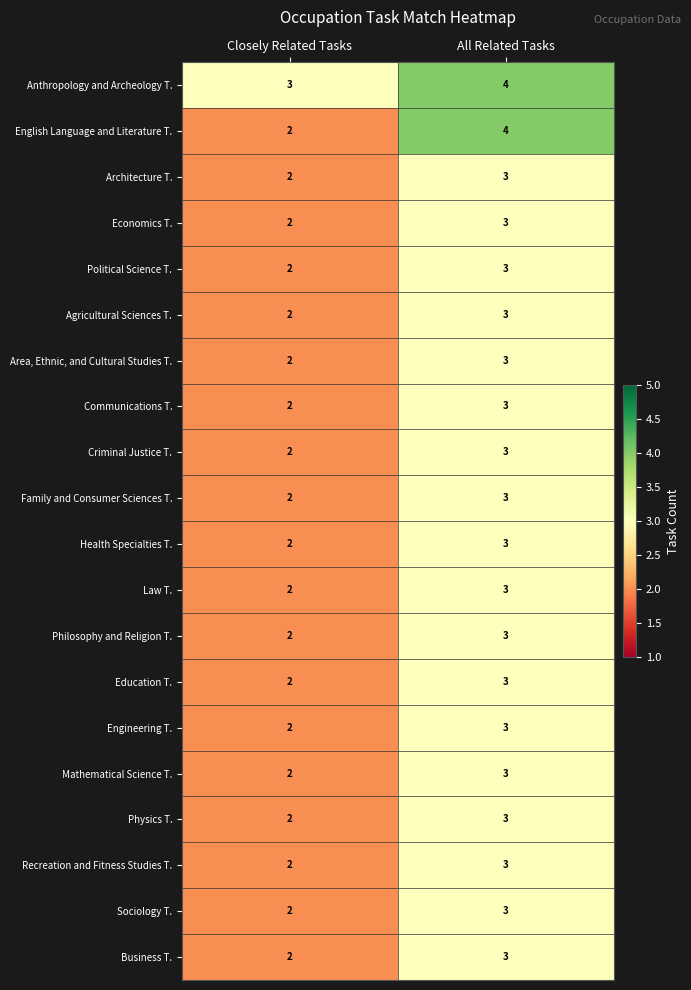

Which series has the largest range (max minus min)?

English Language and Literature T.